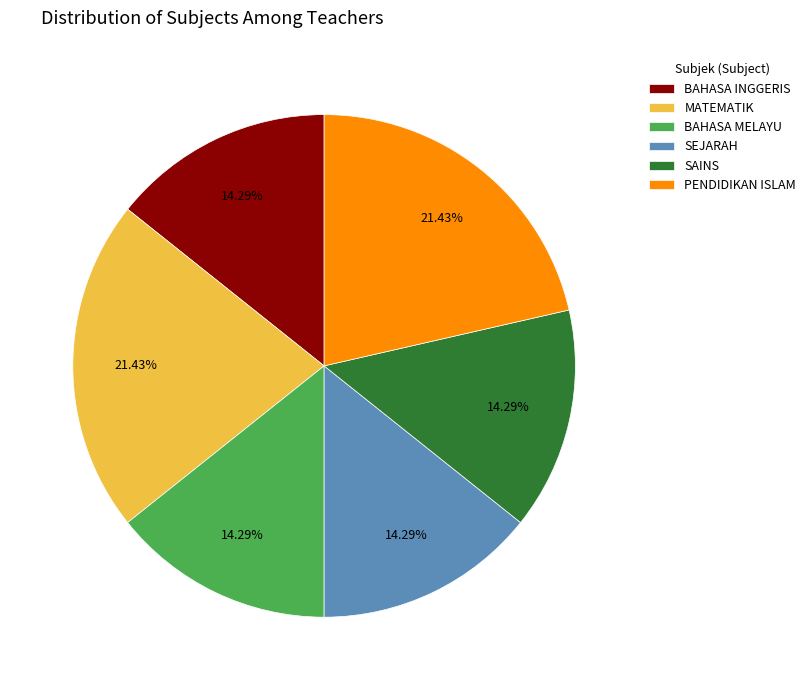

Which has a higher value, BAHASA MELAYU or PENDIDIKAN ISLAM?

PENDIDIKAN ISLAM